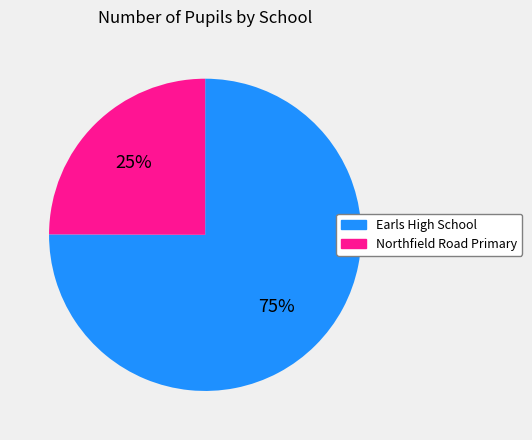

Is it true that Earls High School is 75% of the pie?

True